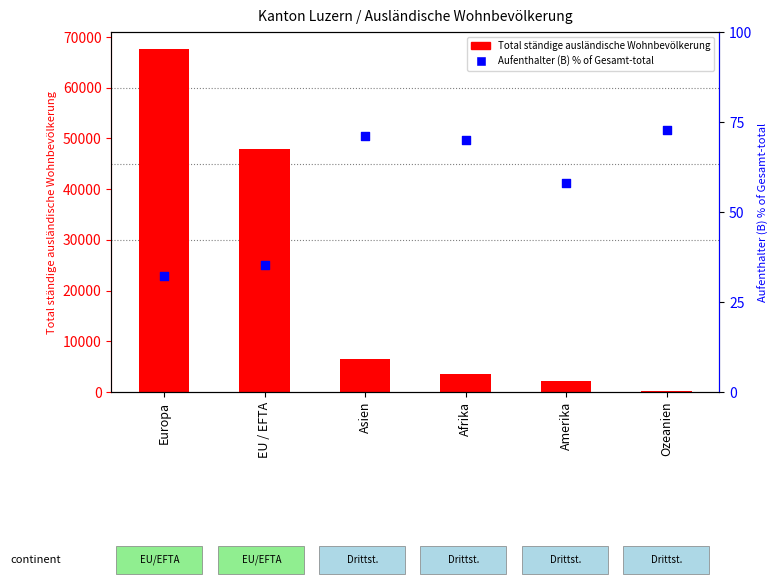

Which series reaches the minimum Y coordinate?

Aufenthalter (B) % of Gesamt-total